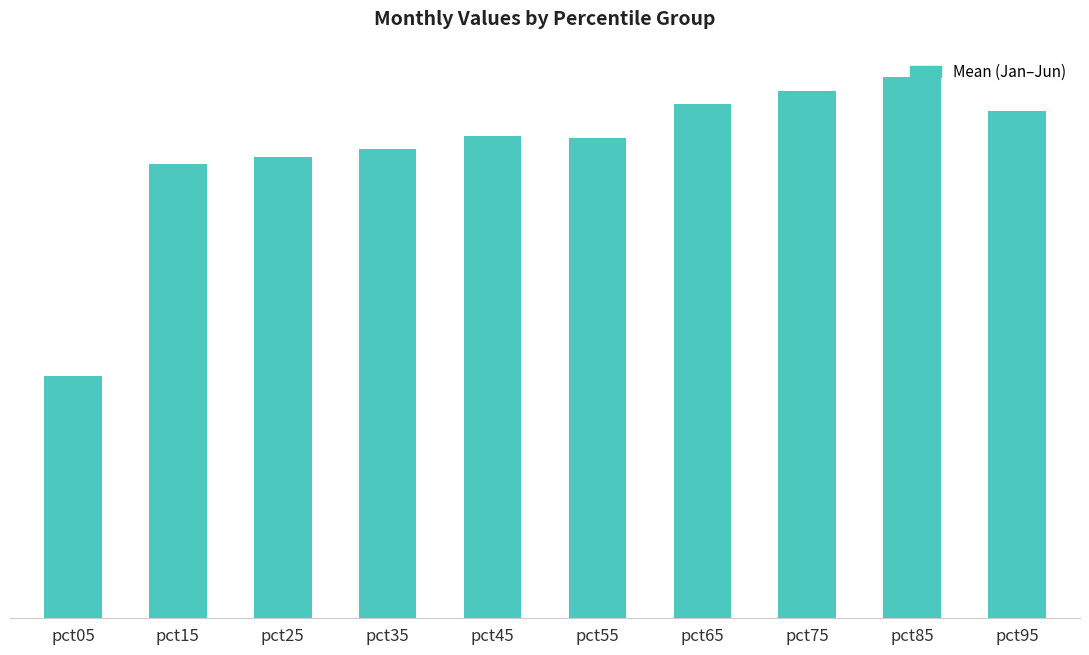

Does the chart contain any negative values?

No